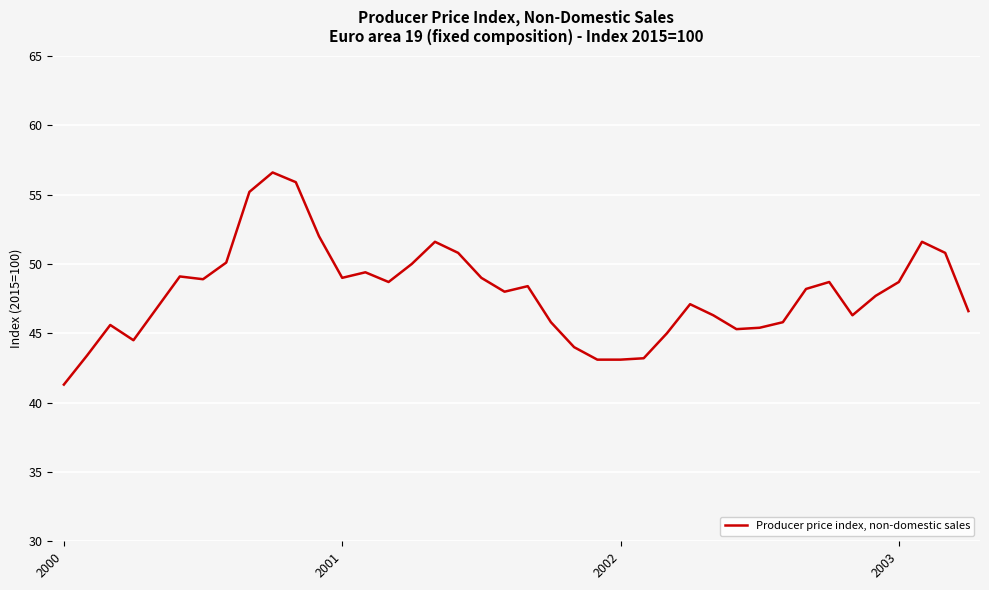

What is the difference between the maximum and minimum values?

15.3